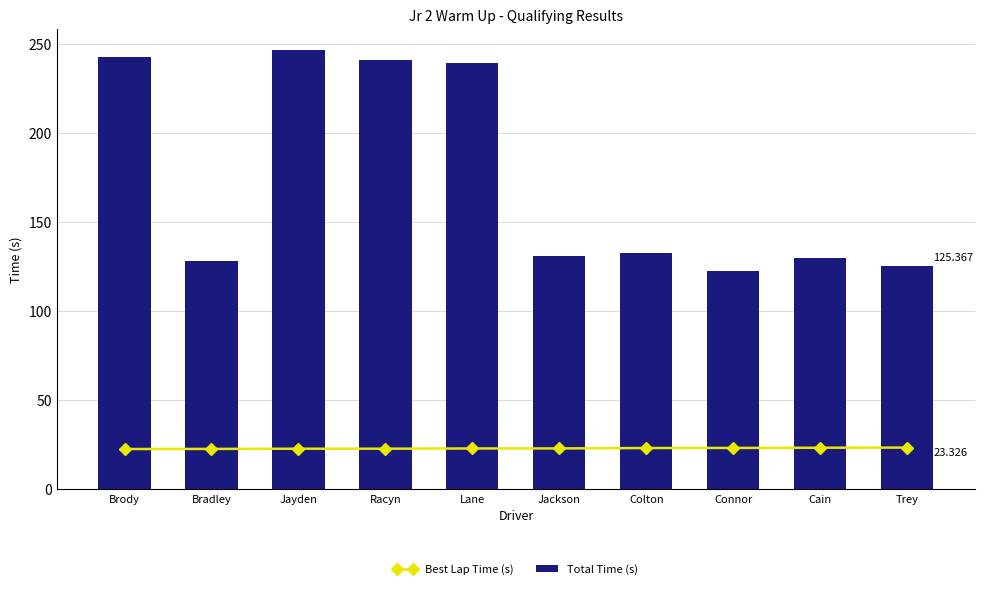

Read the Total Time (s) value at Racyn.

240.6